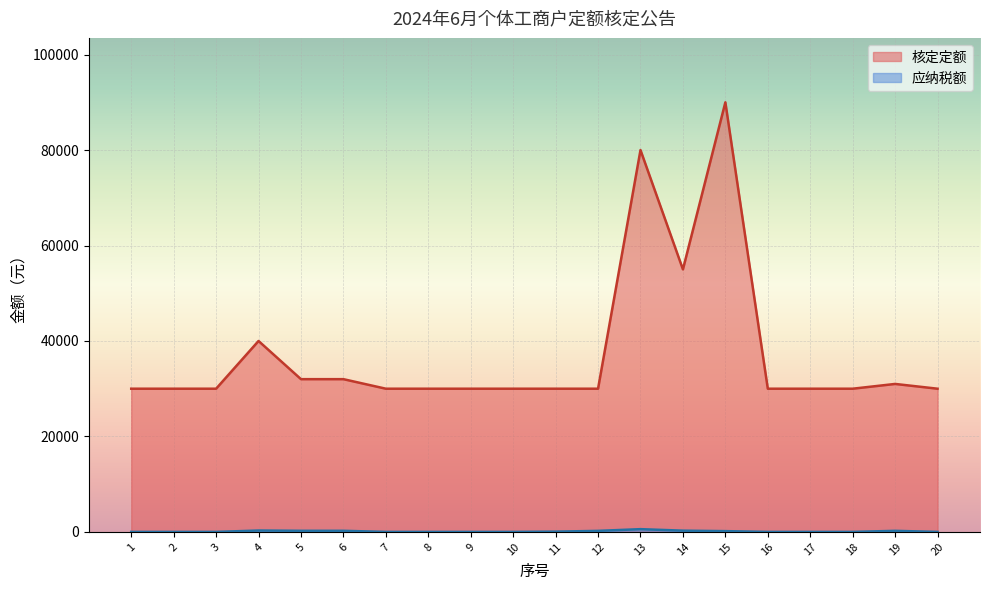

How many interior local peaks does the 核定定额 series have?

4